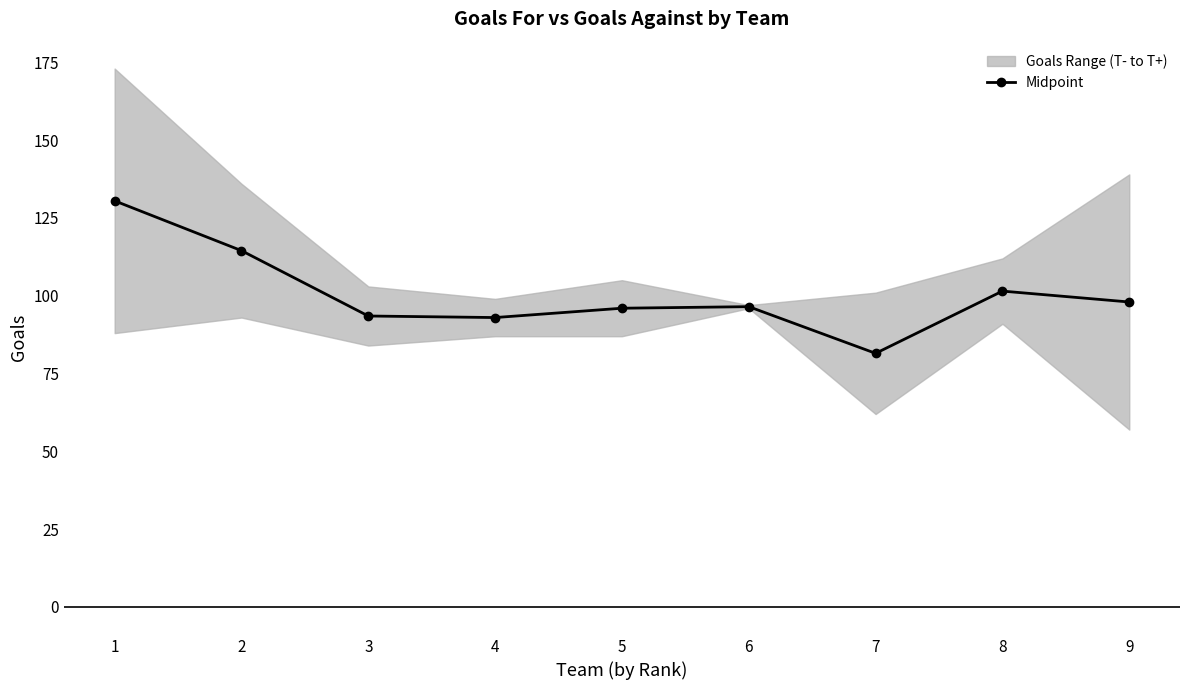

The value at 8 is 101.5. True or false?

True